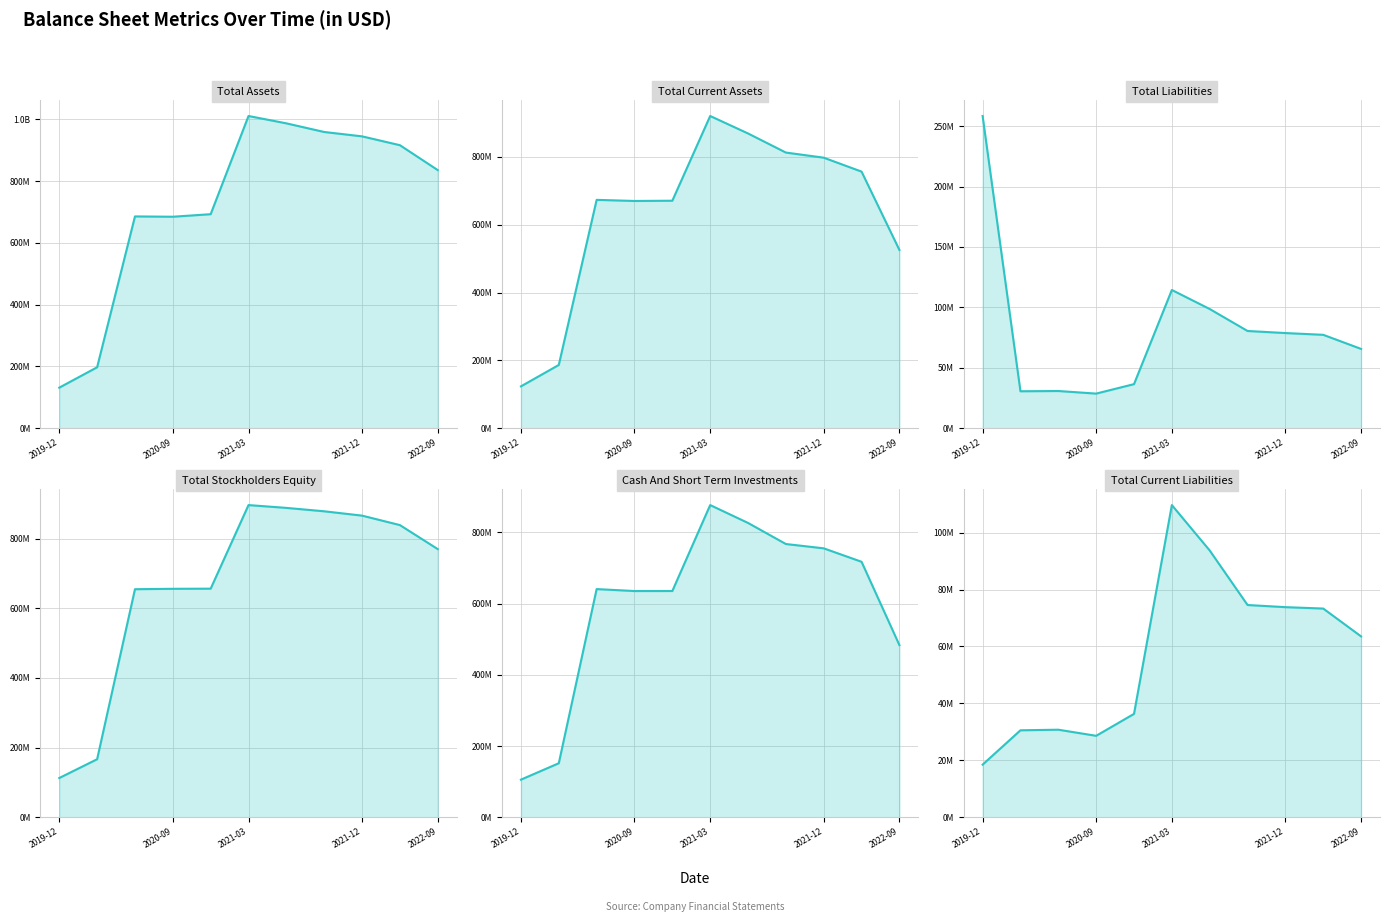

What is the difference between the second highest and minimum values in the Total Liabilities series?

85792000